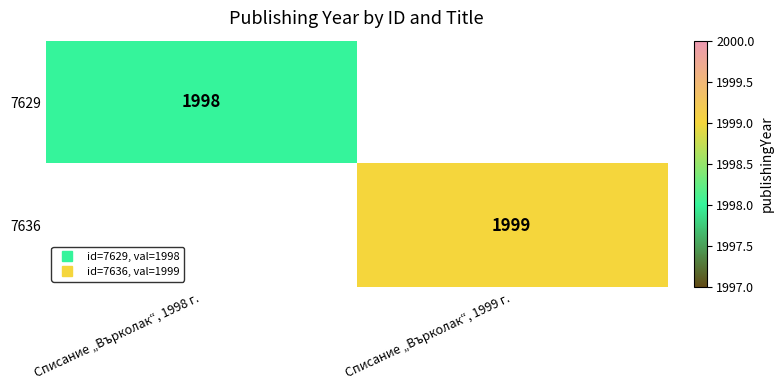

What is the approximate value of 7629 at Списание „Върколак“, 1998 г., to the nearest 10?

2000